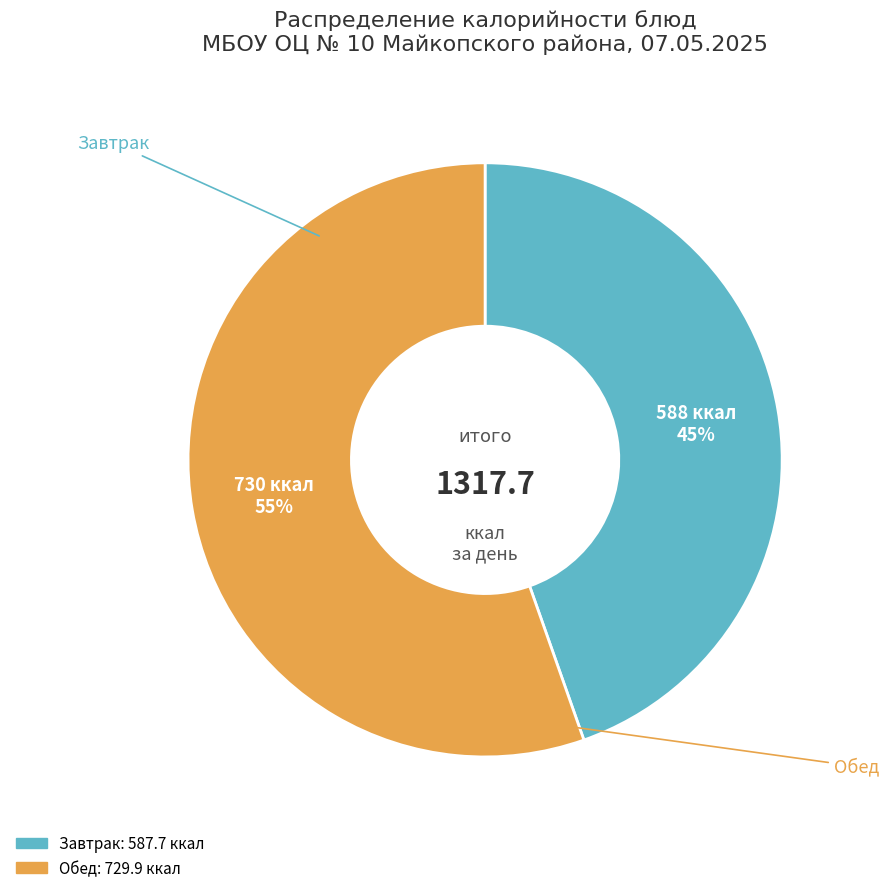

Does any single category account for the majority?

Yes